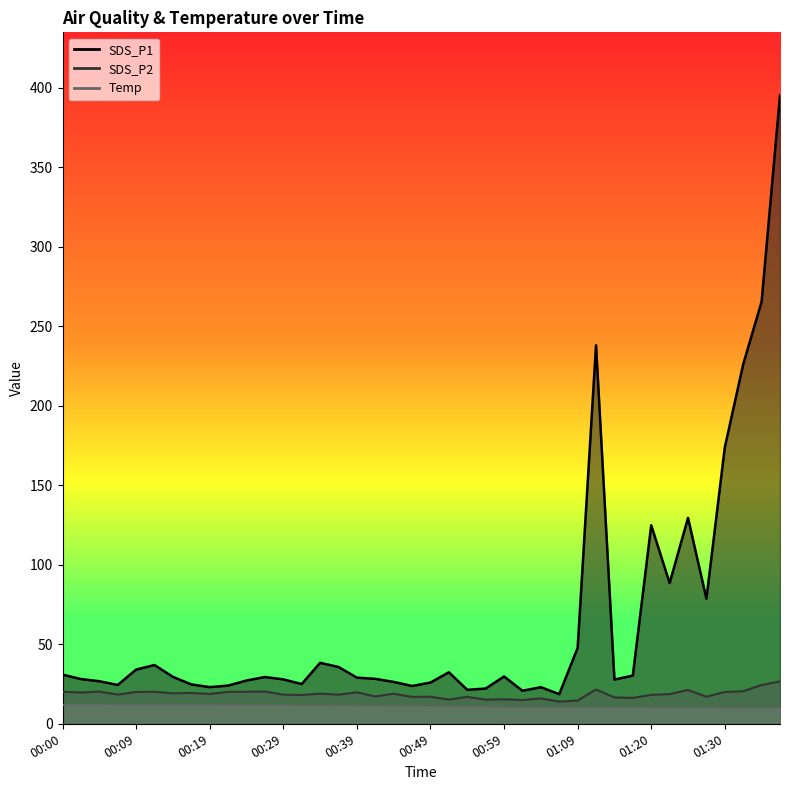

How many series are shown in this chart?

3